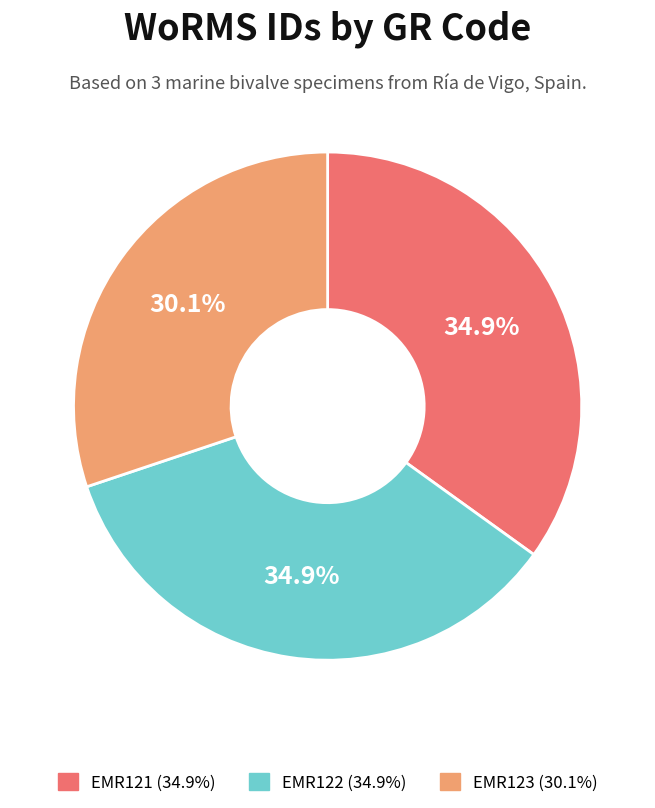

True or false: EMR122 accounts for 35% of the total.

True